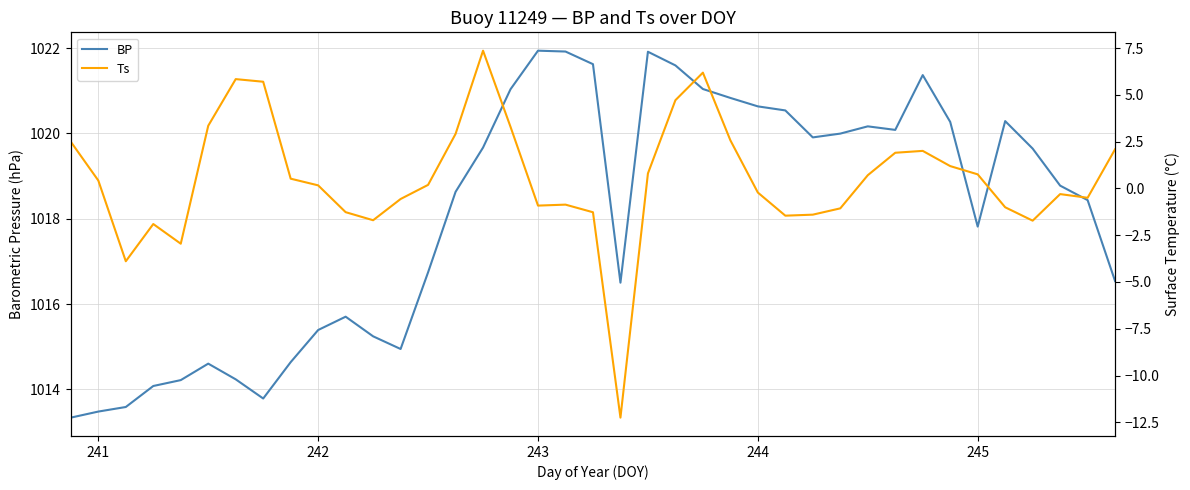

True or false: BP and Ts intersect in this chart.

False